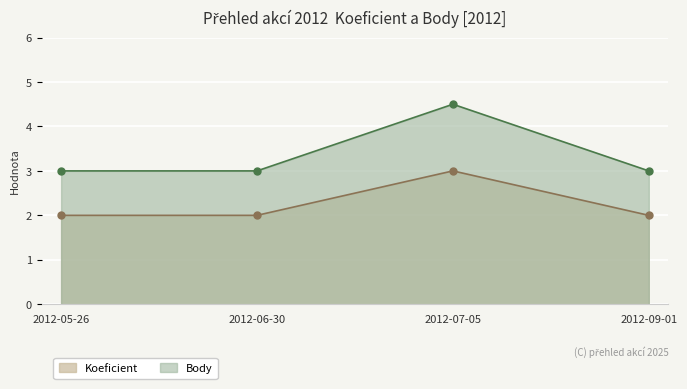

What is the sum of the Body values at 2012-05-26 and 2012-06-30?

6.0